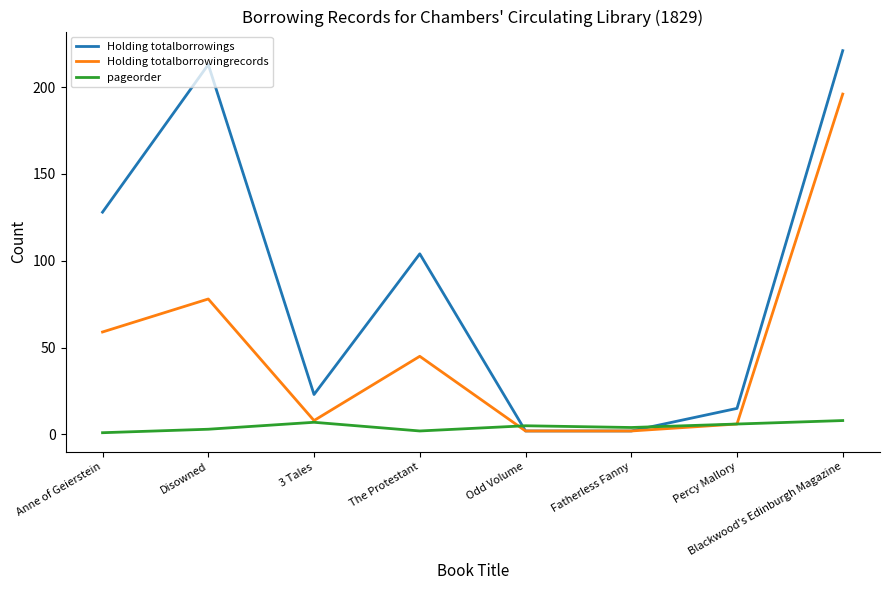

At which category is the sum across all series the highest?

Blackwood's Edinburgh Magazine